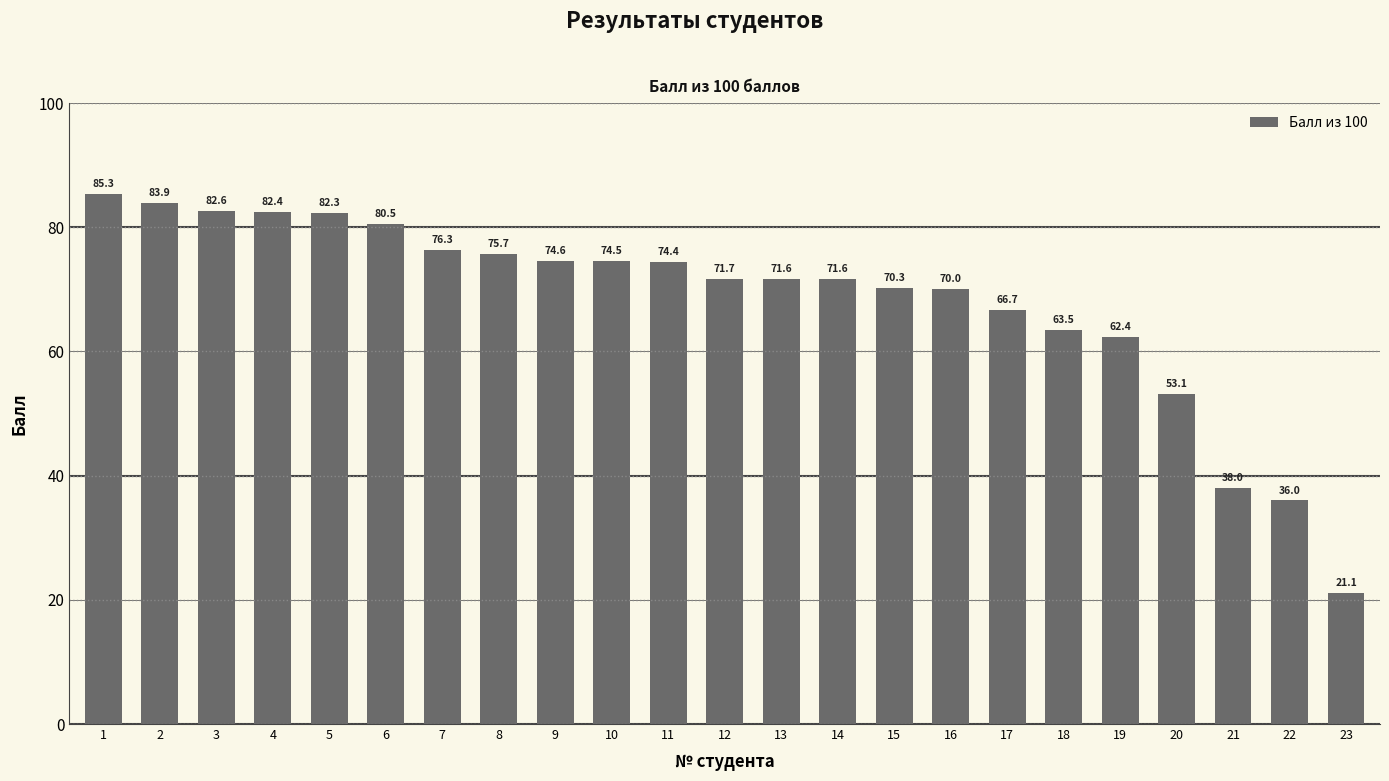

What is the smallest value displayed?

21.1